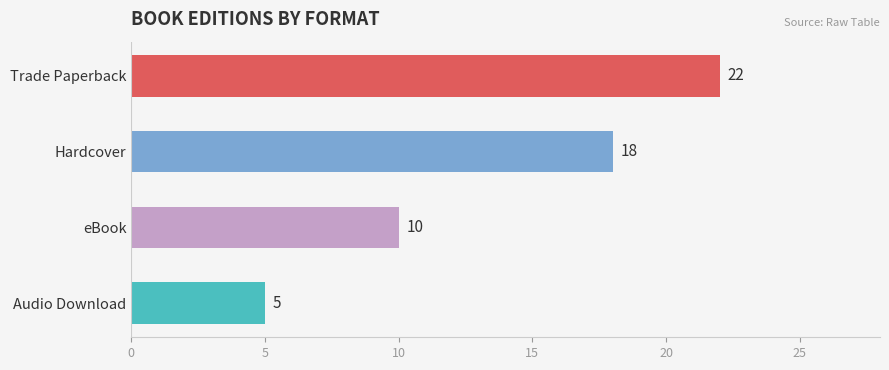

What is the maximum value shown in the chart?

22